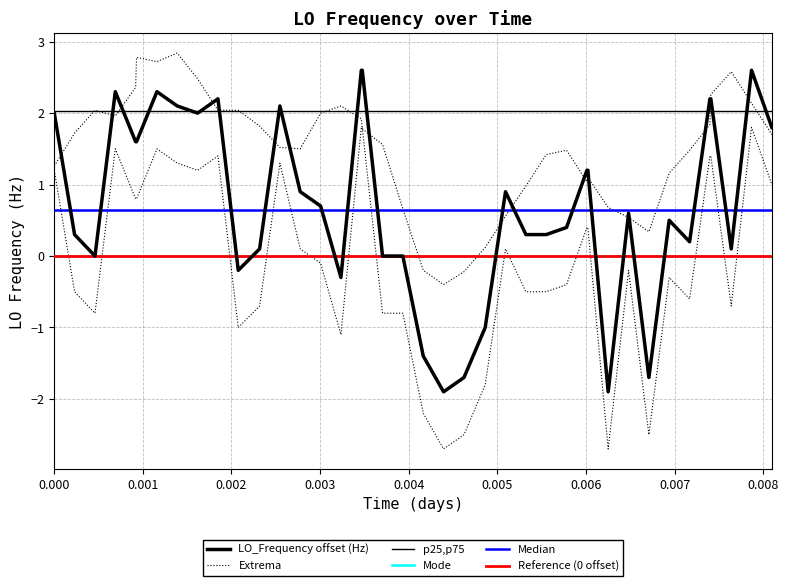

The value at 39 is 2.6. True or false?

False